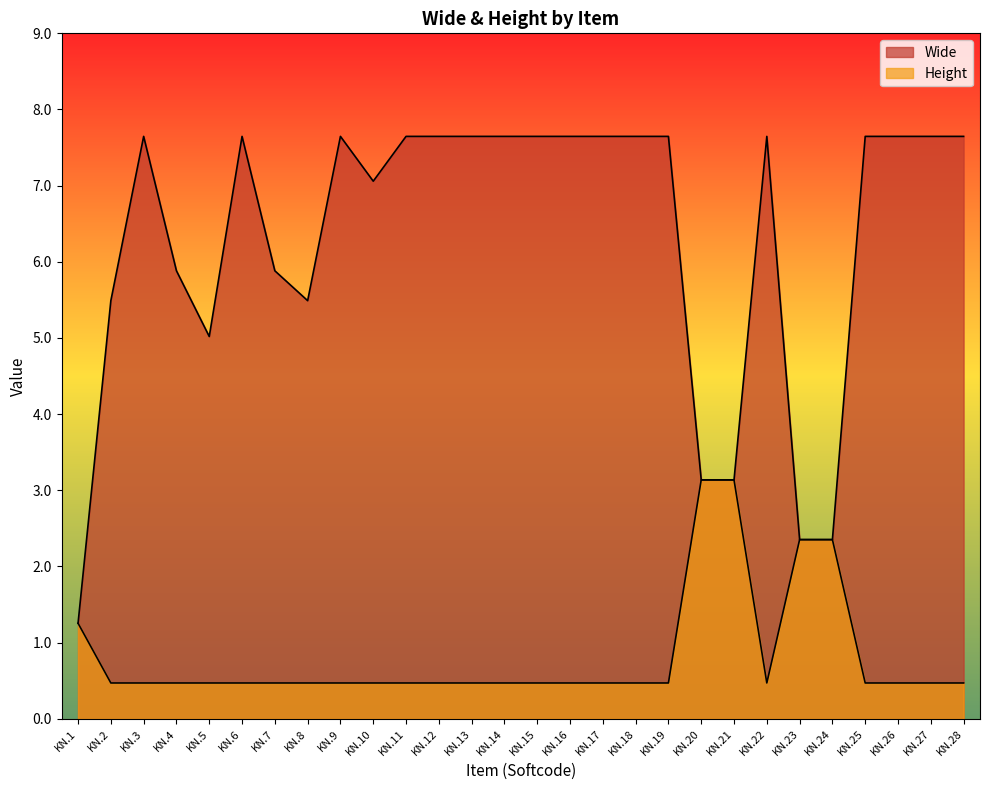

The value of Height at KN.24 is 2.4. True or false?

True